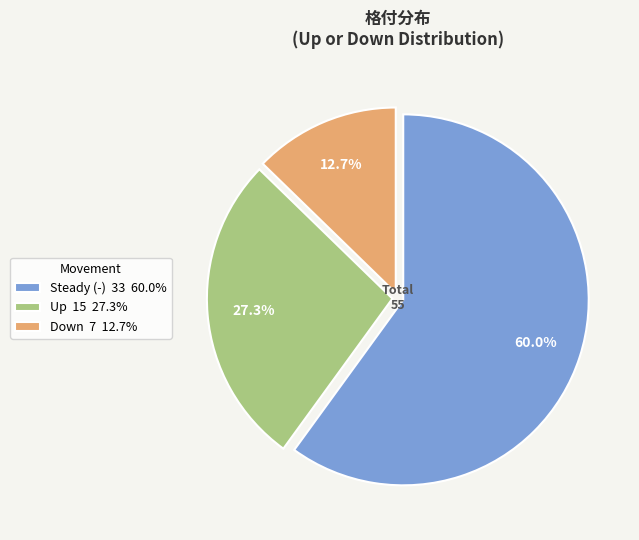

Which slice is the smallest?

Down 7 12.7%